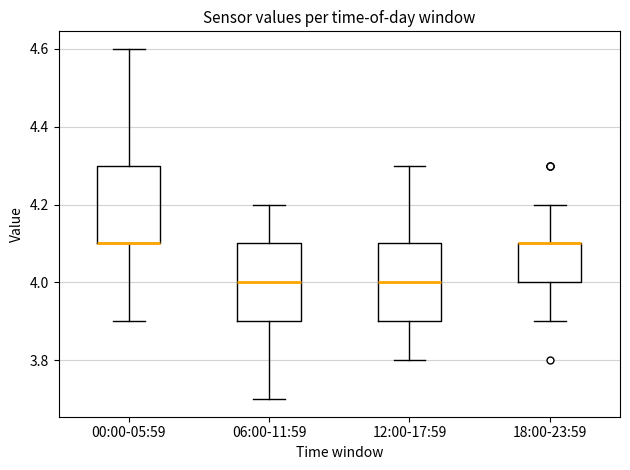

Reading left to right, read every box against the y-axis: the position of its median line, the range the box covers, and the ends of its whiskers. The values are not printed on the chart, so give them approximately, as read against the axis.

00:00-05:59: median 4.1 (drawn on the box's lower edge), box 4.1 to 4.3, whiskers 3.9 to 4.6
06:00-11:59: median 4.0, box 3.9 to 4.1, whiskers 3.7 to 4.2
12:00-17:59: median 4.0, box 3.9 to 4.1, whiskers 3.8 to 4.3
18:00-23:59: median 4.1 (drawn on the box's upper edge), box 4.0 to 4.1, whiskers 3.9 to 4.2